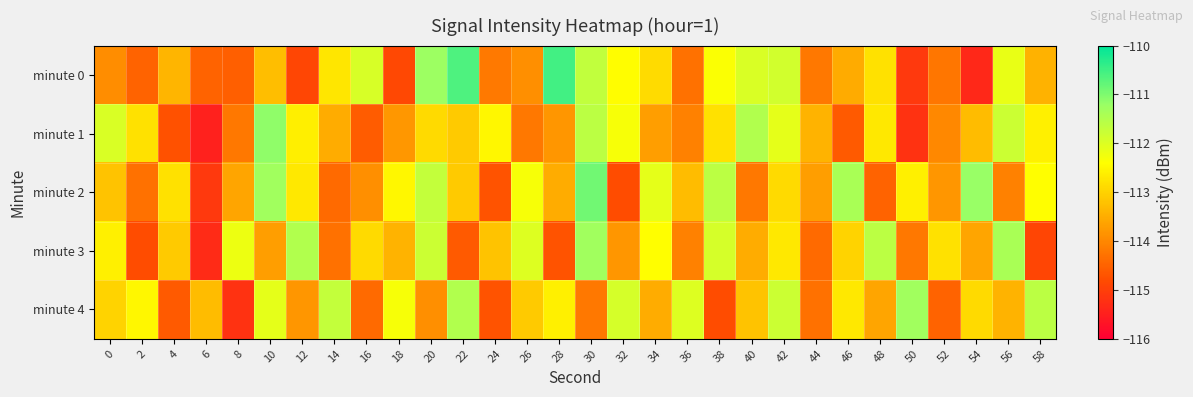

Which series has the largest range (max minus min)?

minute 0